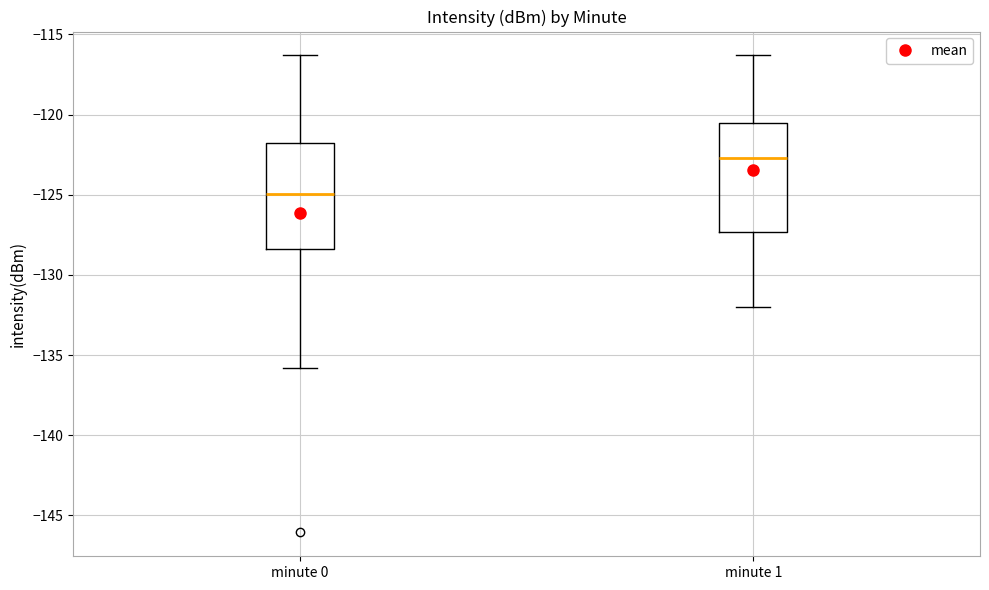

Where is the upper edge of the box for minute 0 on the y-axis? The values are not printed on the chart, so give them approximately, as read against the axis.

-121.5